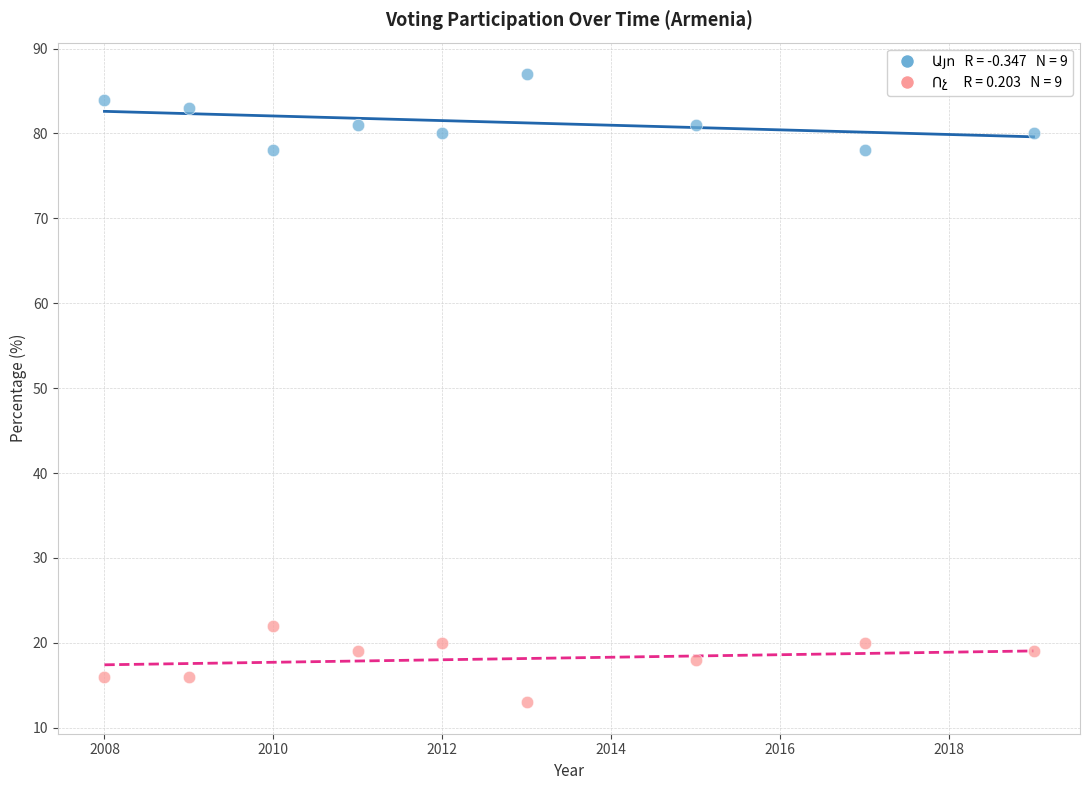

Across all data points, what is the range of Y values (max minus min)?

74